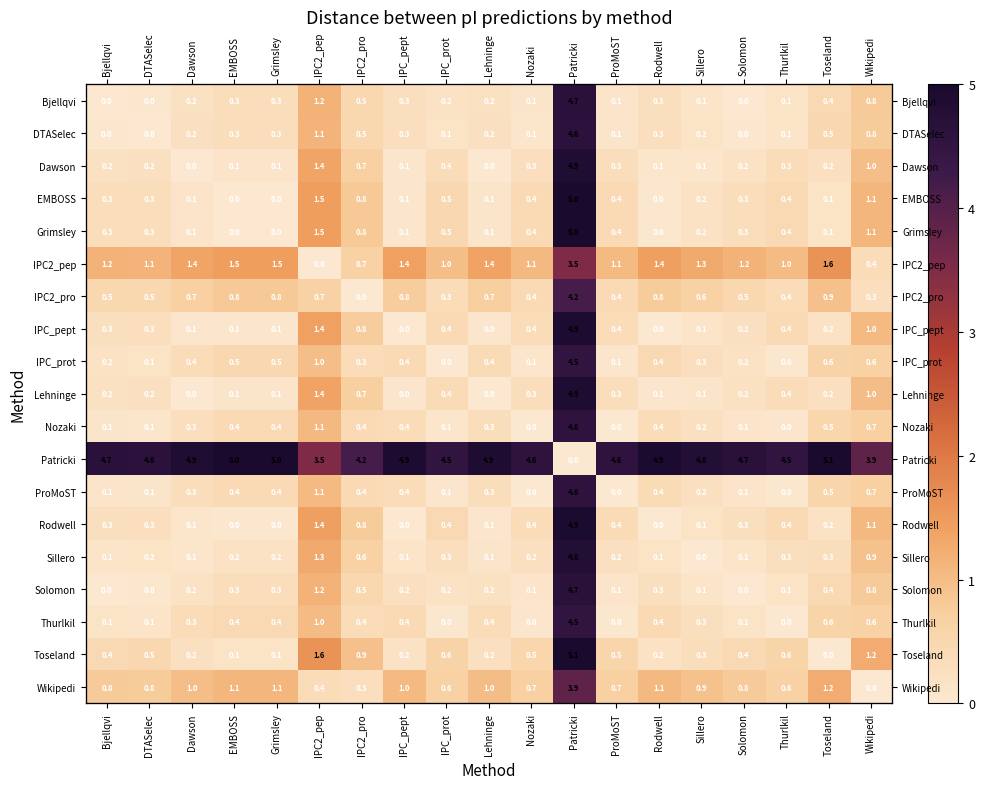

What is the difference between the second highest and minimum values in the EMBOSS series?

1.5